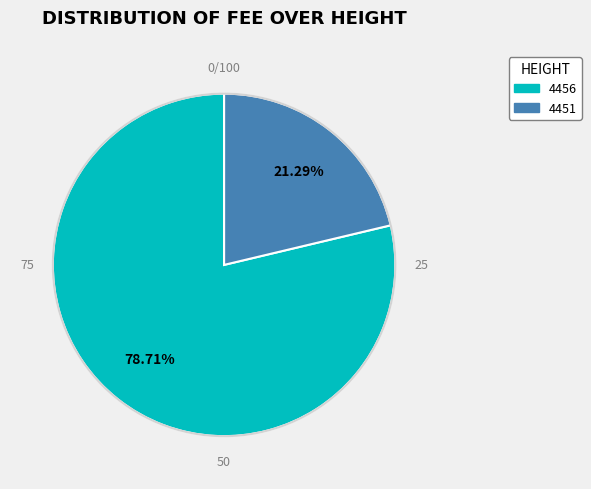

What is the majority slice?

4456